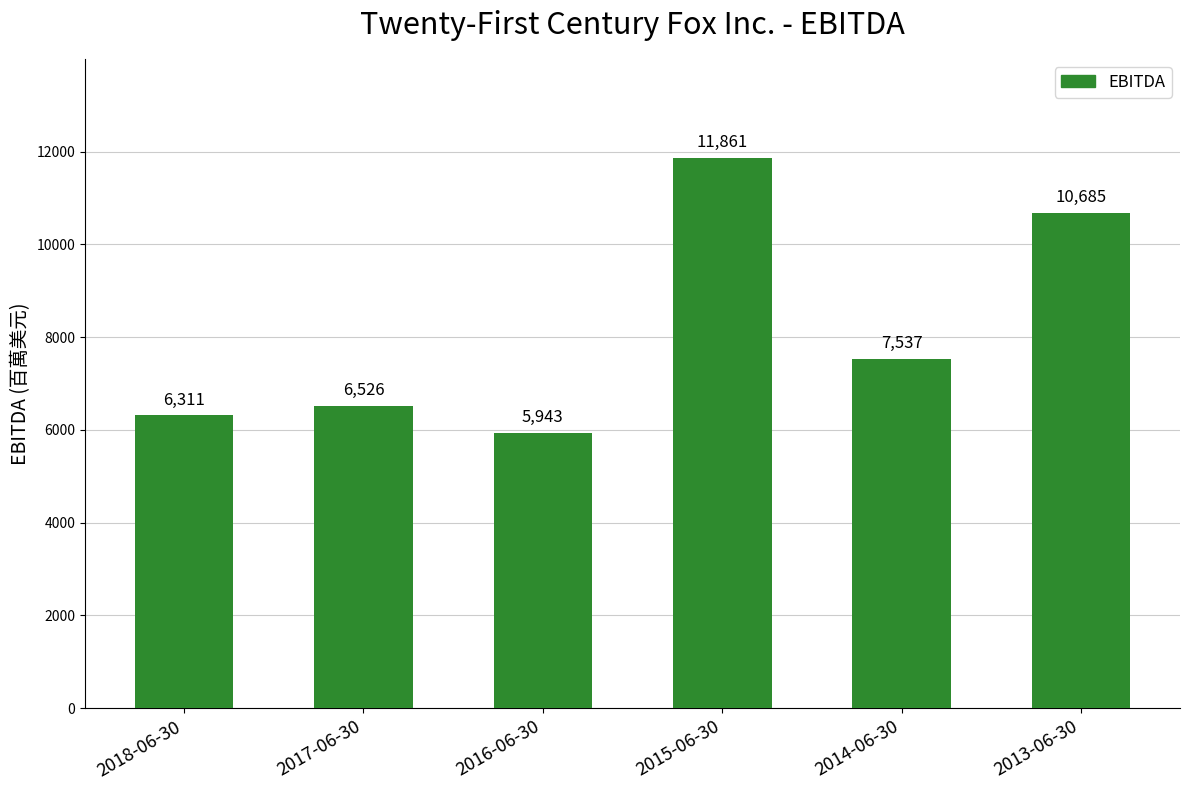

What is the ratio of the value at 2018-06-30 to the value at 2017-06-30?

1.0